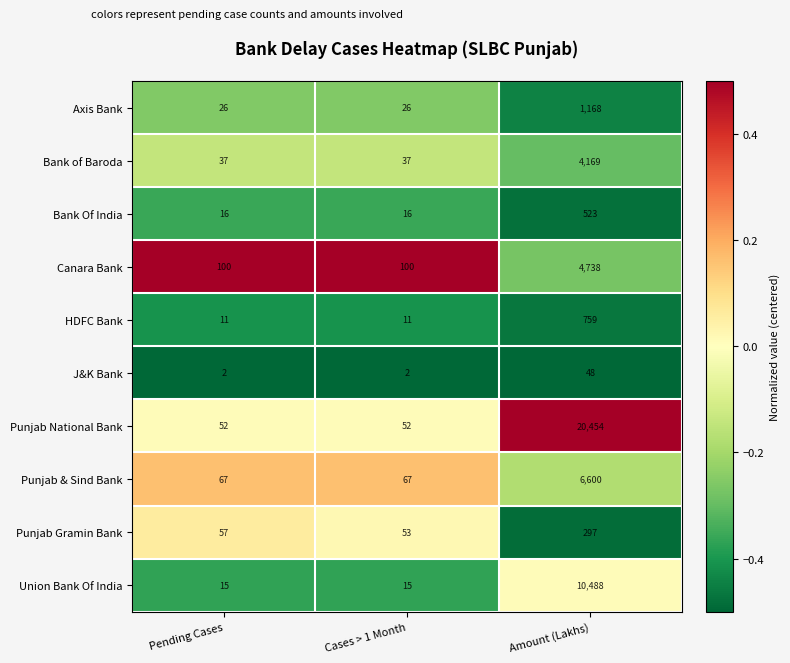

Reading right to left, transcribe all the data shown in this chart.

Axis Bank: 1168	26	26
Bank of Baroda: 4169	37	37
Bank Of India: 523	16	16
Canara Bank: 4738	100	100
HDFC Bank: 759	11	11
J&K Bank: 48	2	2
Punjab National Bank: 20454	52	52
Punjab & Sind Bank: 6600	67	67
Punjab Gramin Bank: 297	53	57
Union Bank Of India: 10488	15	15